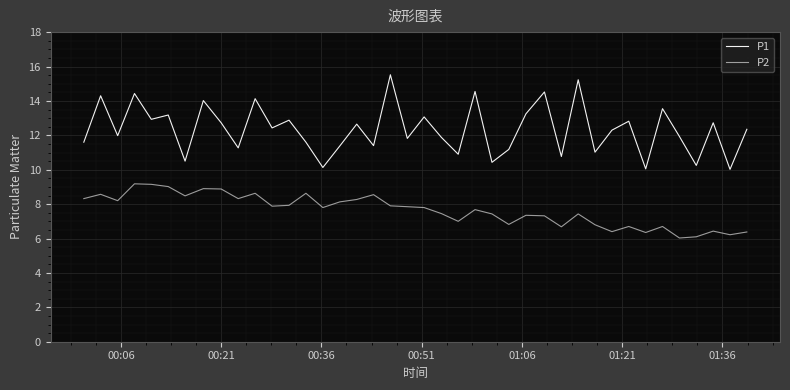

What is the difference between the maximum and minimum values in the P1 series?

5.5